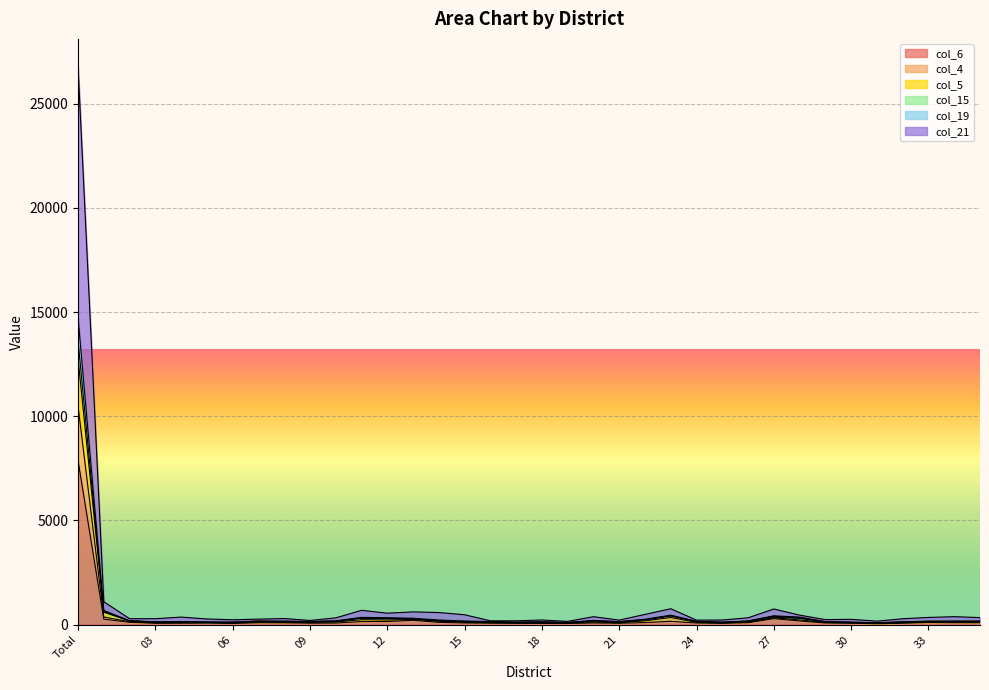

At which category is the sum across all series the highest?

Total